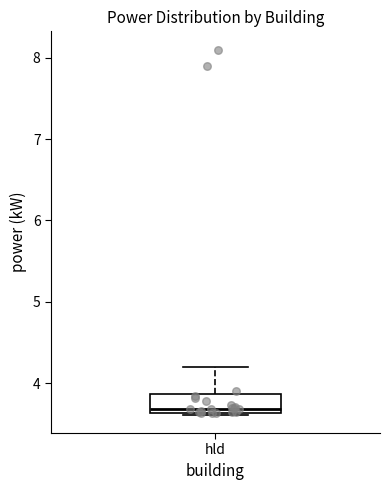

Read this box plot against the y-axis: the position of the median line, the range covered by the box, and the ends of both whiskers. The values are not printed on the chart, so give them approximately, as read against the axis.

median 3.7, box 3.6 to 3.9, whiskers 3.6 to 4.2